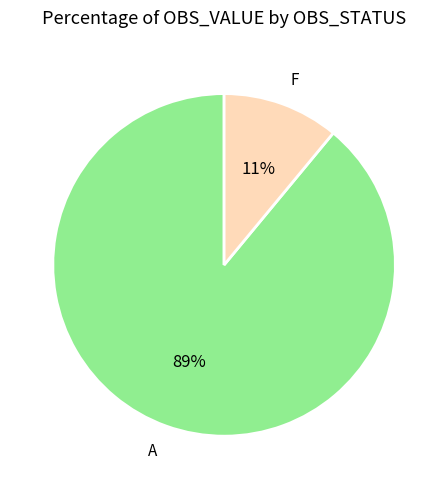

Which slice represents more than half of the pie?

A